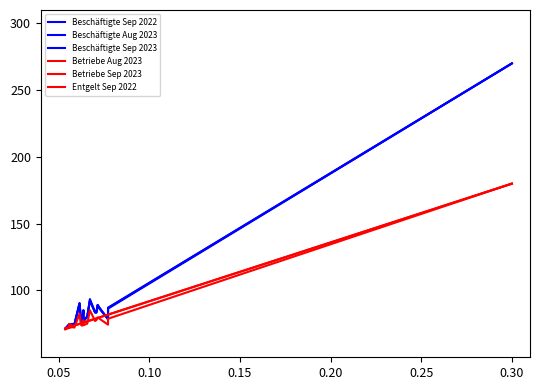

How many values in the Beschäftigte Sep 2023 series exceed 80?

10